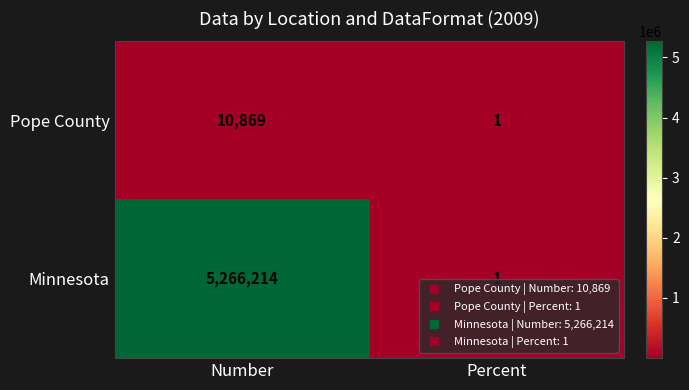

What value does the Pope County series have at Number?

10869